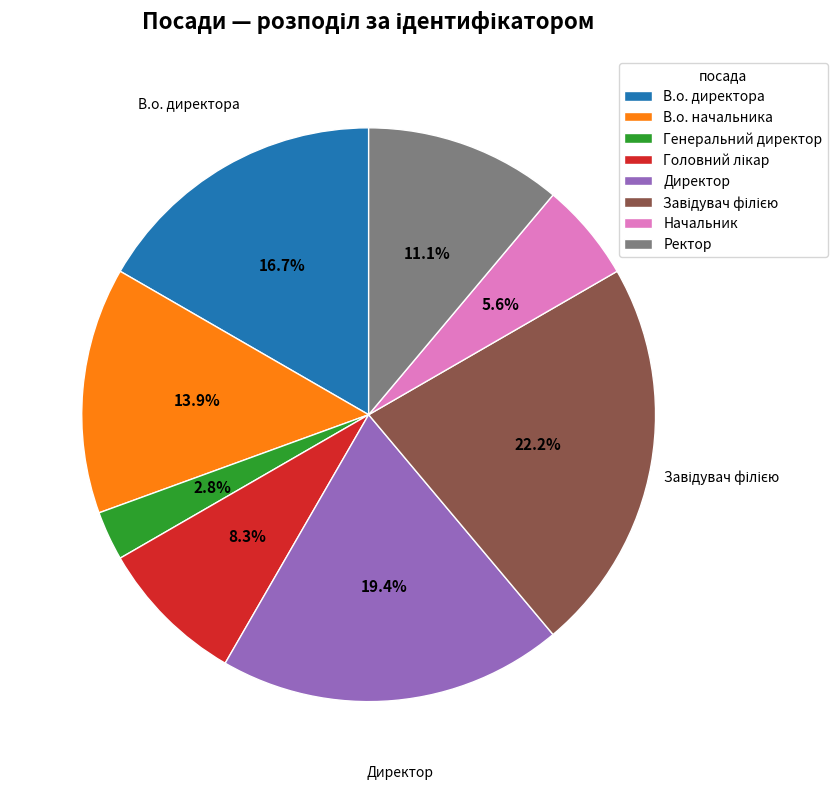

To the nearest percent, what is the combined percentage of Начальник and Генеральний директор?

8%